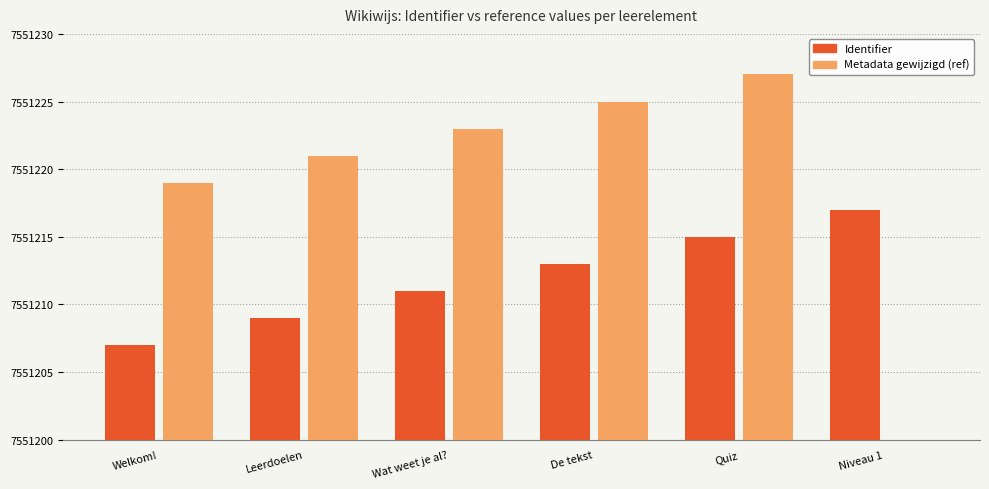

Rank the series by their average value, from highest to lowest.

Identifier, Metadata gewijzigd (ref)